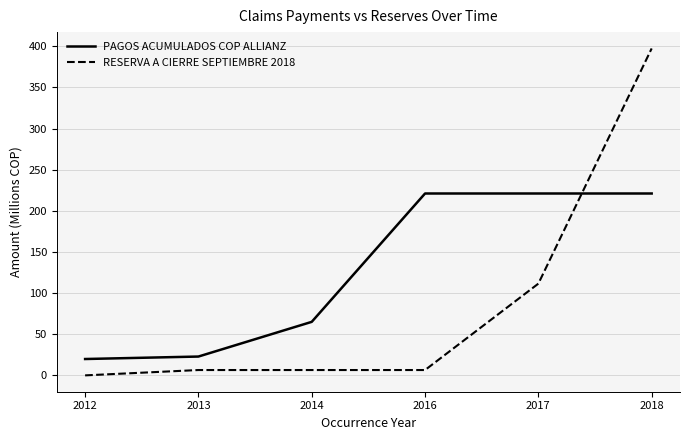

What is the maximum value for RESERVA A CIERRE SEPTIEMBRE 2018?

397.3